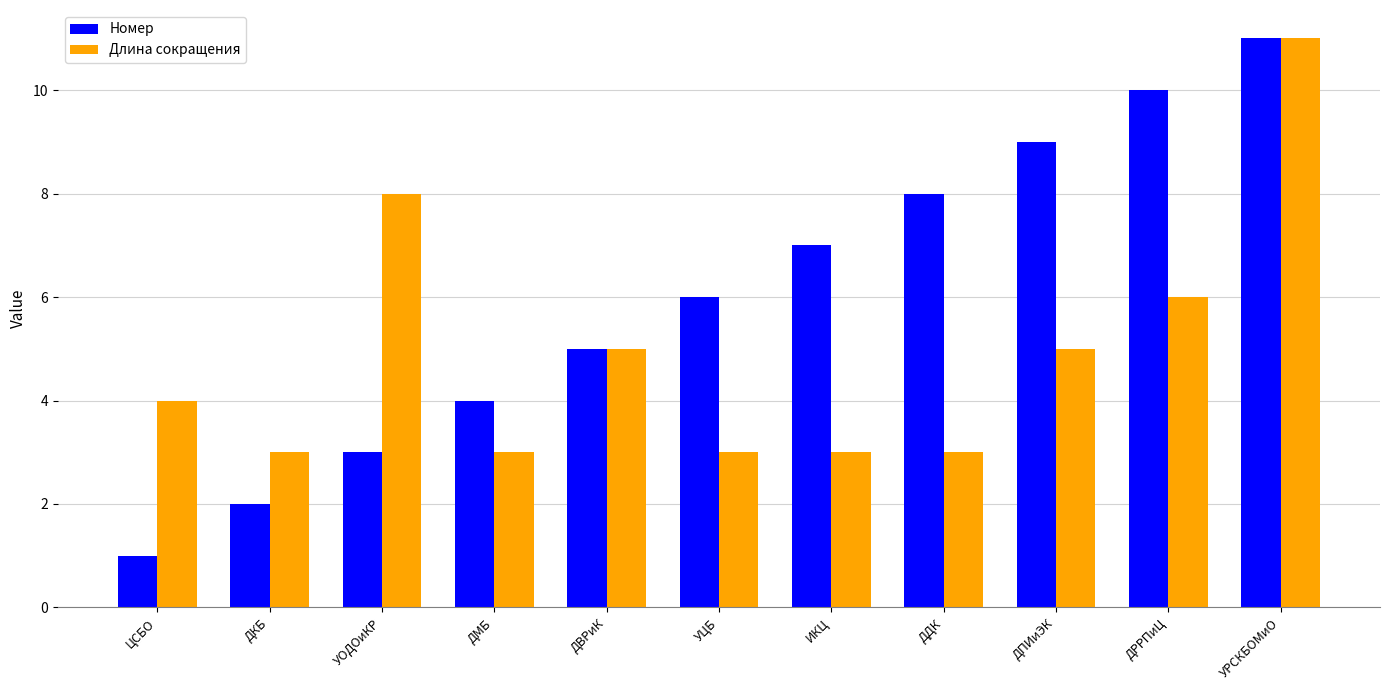

Which series has the largest total across all categories?

Номер